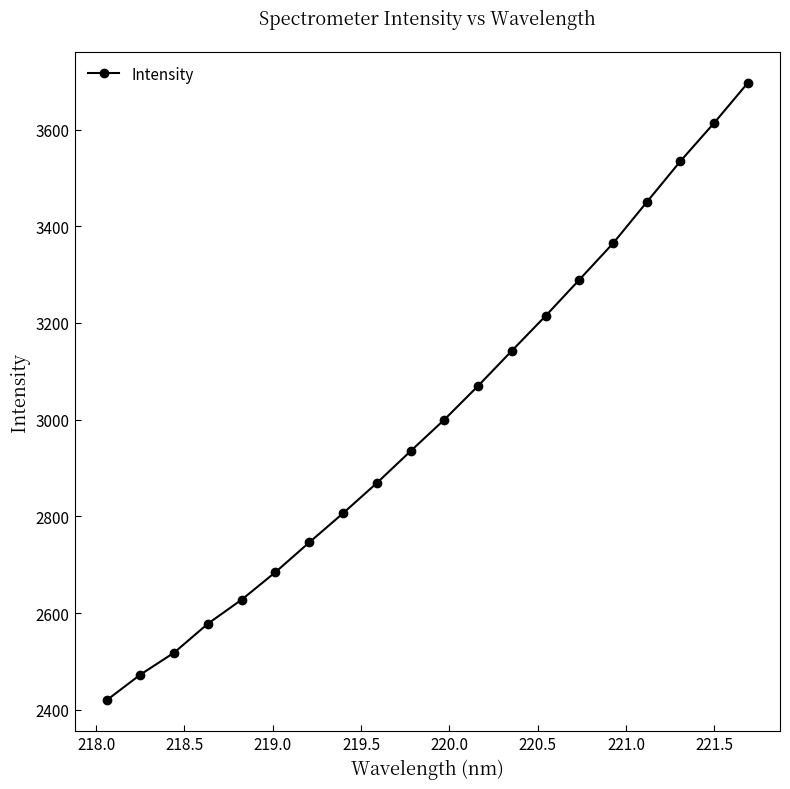

What is the difference between the second highest and second lowest values?

1140.8